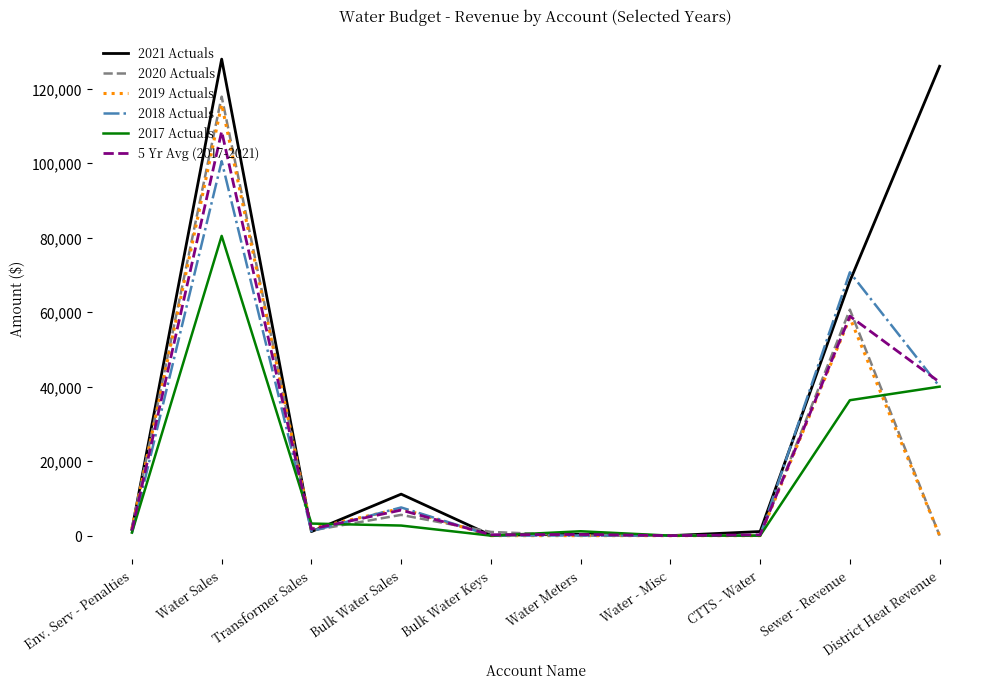

What are all the series names shown in the legend?

2021 Actuals, 2020 Actuals, 2019 Actuals, 2018 Actuals, 2017 Actuals, 5 Yr Avg (2017-2021)